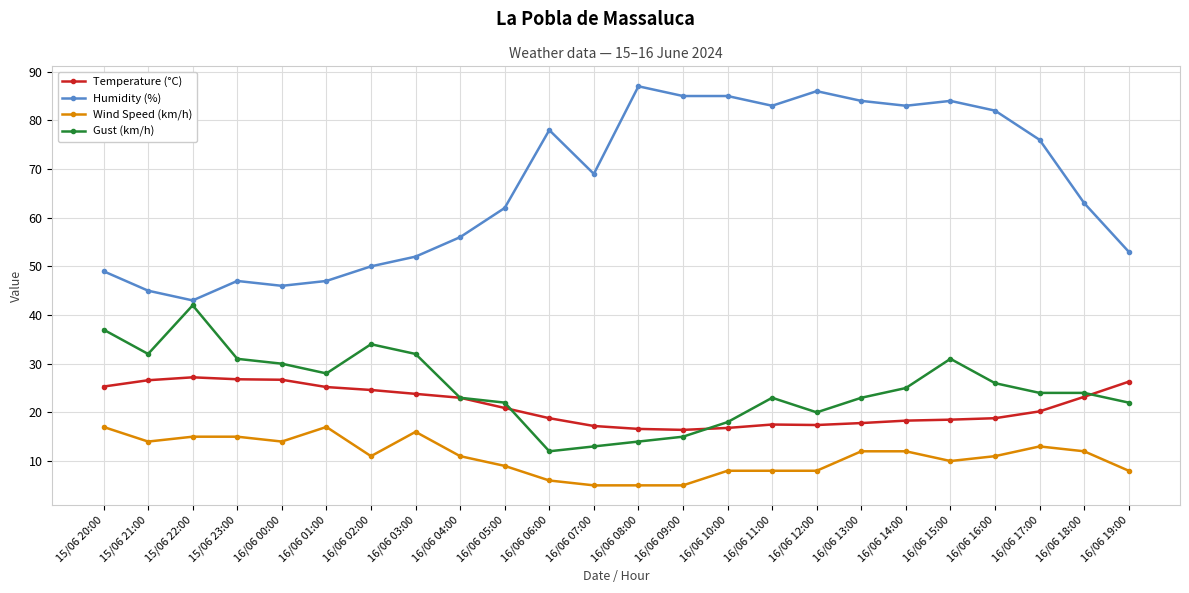

True or false: Wind Speed (km/h) and Gust (km/h) intersect in this chart.

False